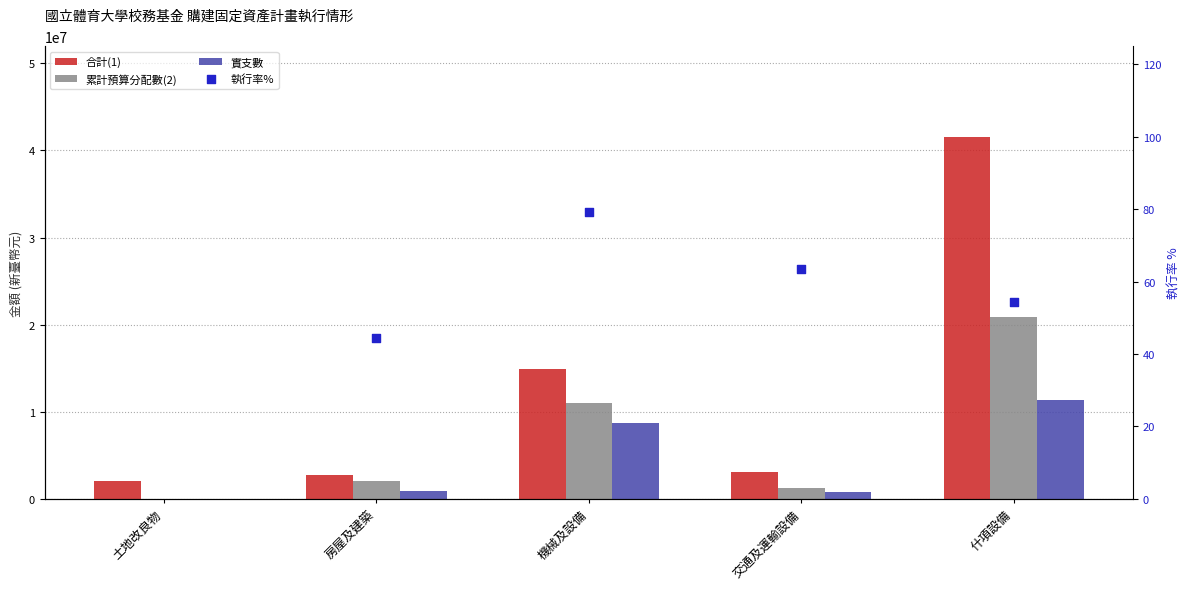

At how many categories does at least one series exceed 803753?

5